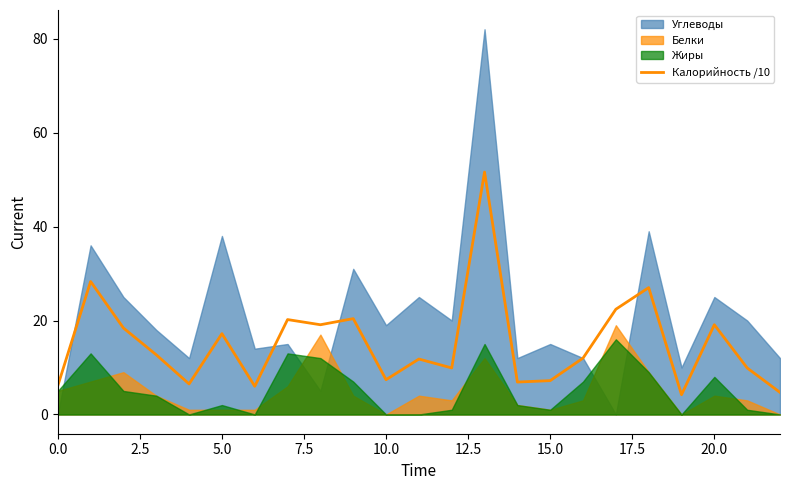

How many data points are above 12?

11